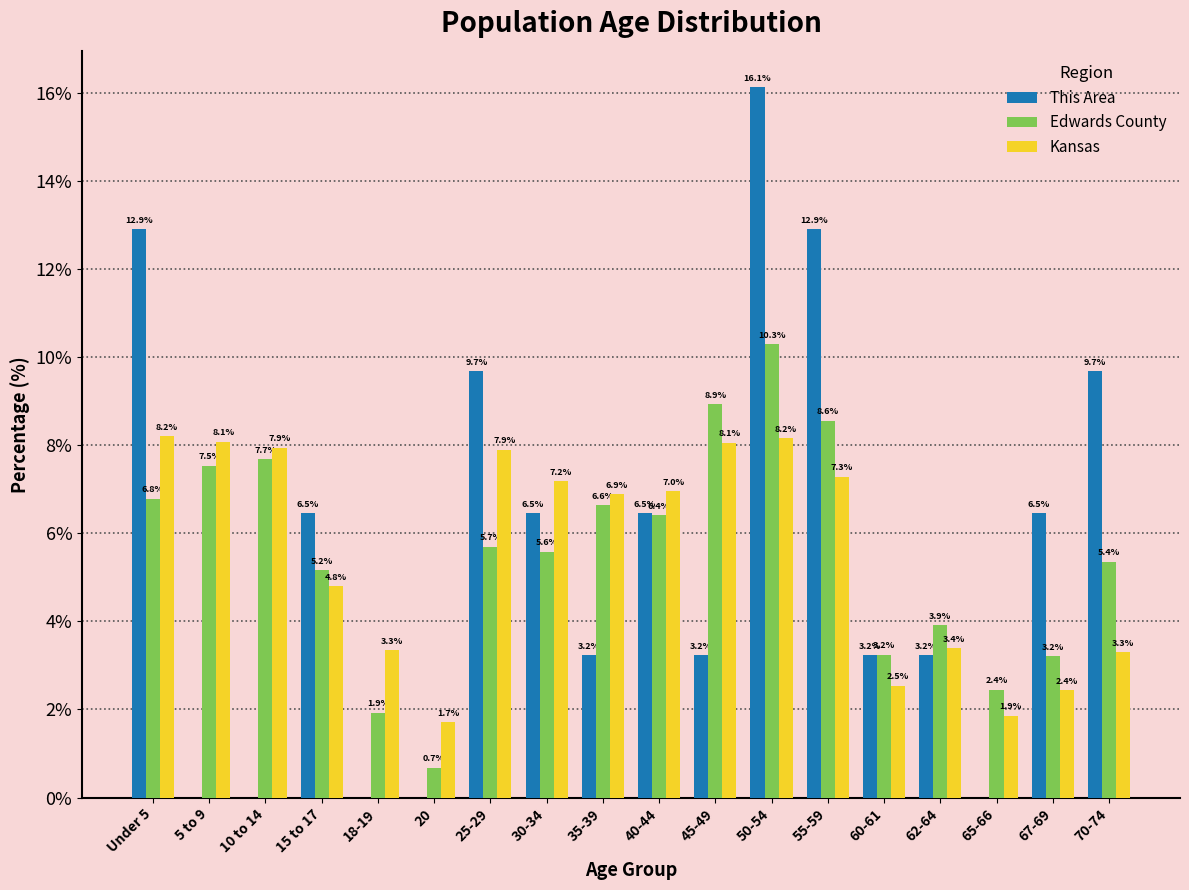

Reading right to left, extract all data points from this chart.

This Area: 70-74=9.7	67-69=6.5	65-66=0.0	62-64=3.2	60-61=3.2	55-59=12.9	50-54=16.1	45-49=3.2	40-44=6.5	35-39=3.2	30-34=6.5	25-29=9.7	20=0.0	18-19=0.0	15 to 17=6.5	10 to 14=0.0	5 to 9=0.0	Under 5=12.9
Edwards County: 70-74=5.4	67-69=3.2	65-66=2.4	62-64=3.9	60-61=3.2	55-59=8.6	50-54=10.3	45-49=8.9	40-44=6.4	35-39=6.6	30-34=5.6	25-29=5.7	20=0.7	18-19=1.9	15 to 17=5.2	10 to 14=7.7	5 to 9=7.5	Under 5=6.8
Kansas: 70-74=3.3	67-69=2.4	65-66=1.9	62-64=3.4	60-61=2.5	55-59=7.3	50-54=8.2	45-49=8.1	40-44=7.0	35-39=6.9	30-34=7.2	25-29=7.9	20=1.7	18-19=3.3	15 to 17=4.8	10 to 14=7.9	5 to 9=8.1	Under 5=8.2